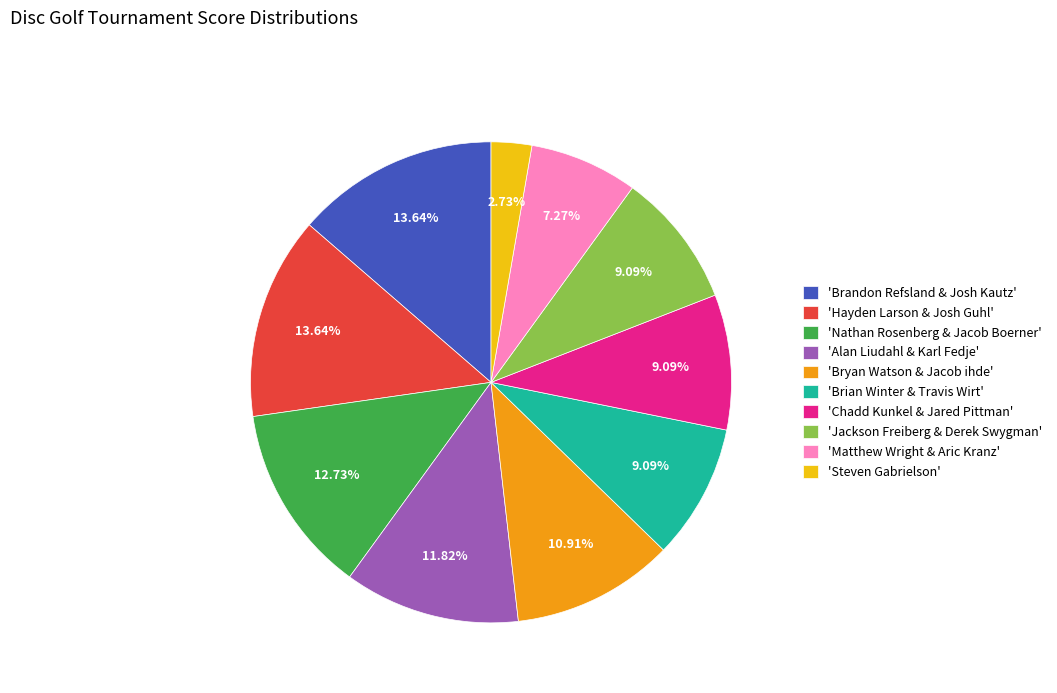

To the nearest percent, what is the average slice percentage?

10%